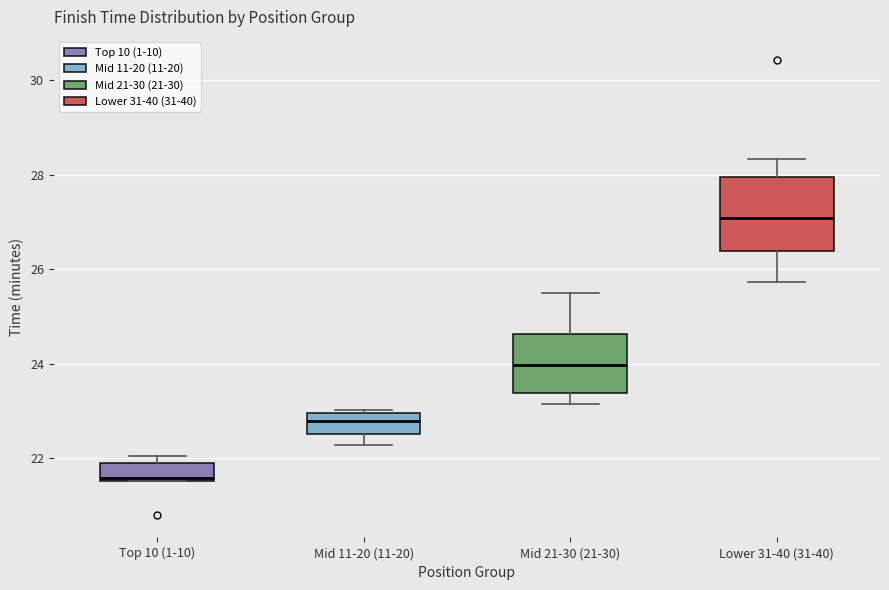

Where is the upper edge of the box for Top 10 (1-10) on the y-axis? The values are not printed on the chart, so give them approximately, as read against the axis.

21.8